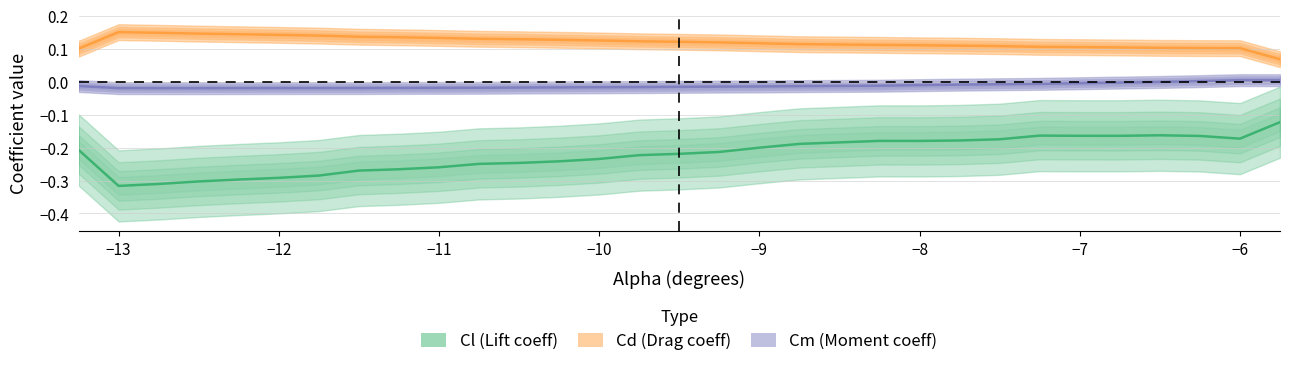

How many lines are shown in the chart?

3